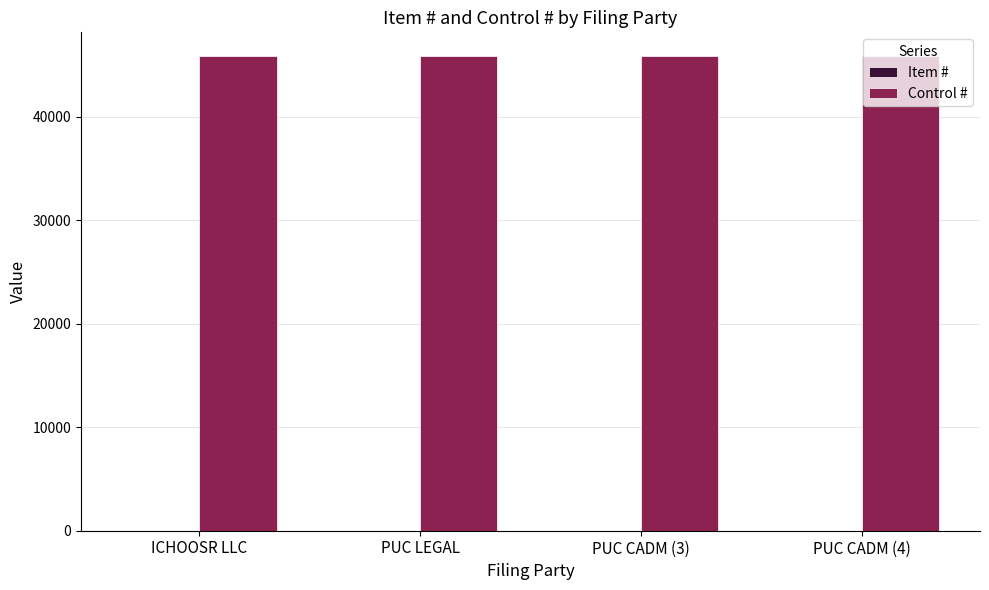

The value of Control # at ICHOOSR LLC is 22191. True or false?

False